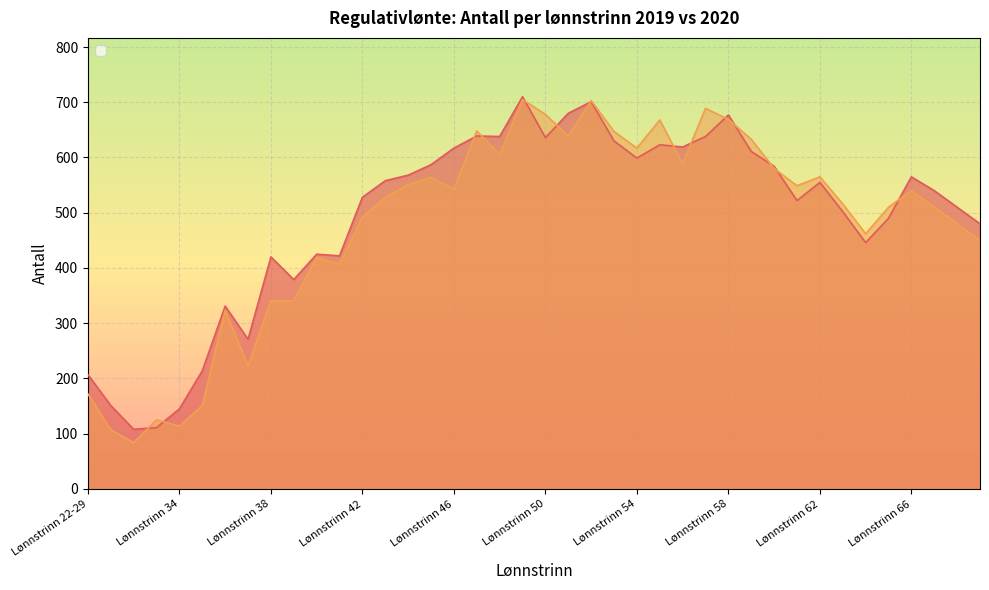

Which series changed the most between Lønnstrinn 46 and Lønnstrinn 56?

_2020